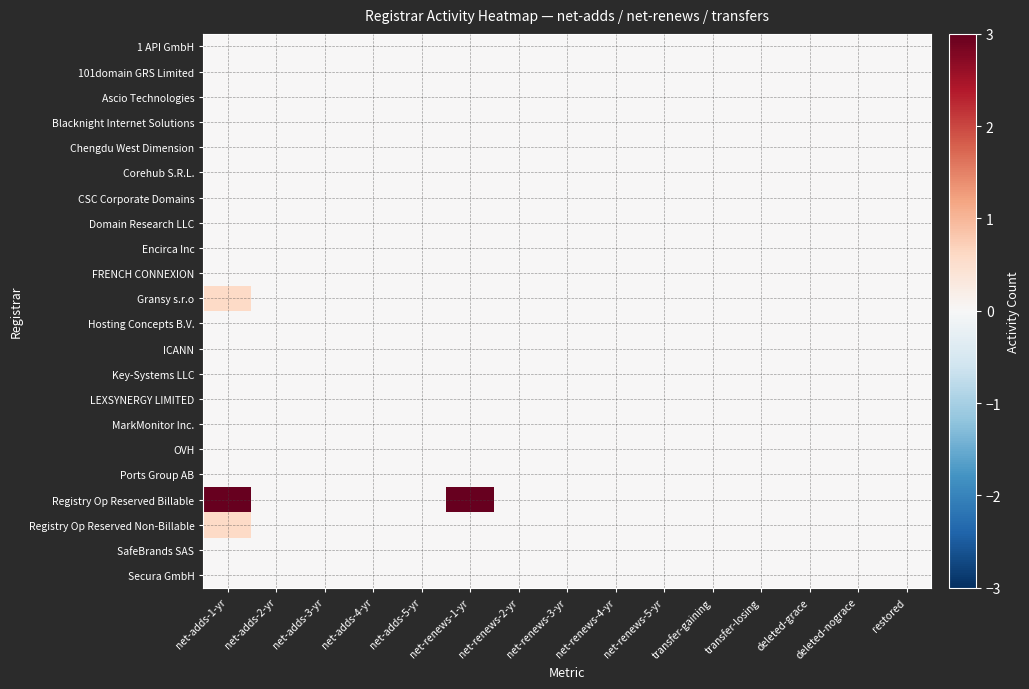

How many categories are shown in the chart?

15